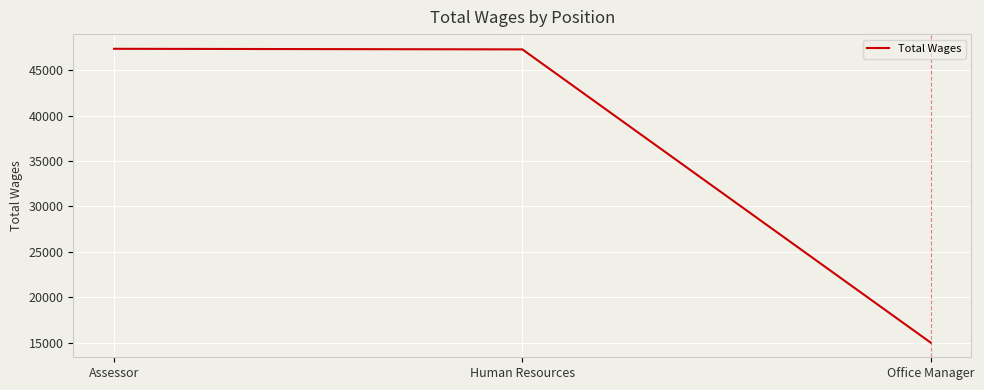

How many distinct data groups are displayed?

1